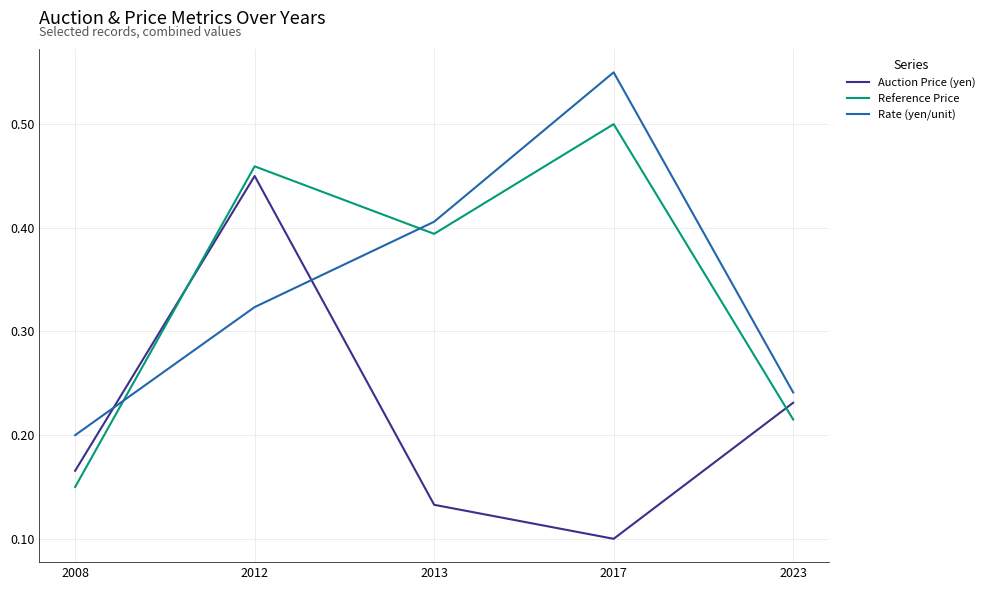

How many times do Rate (yen/unit) and Auction Price (yen) cross each other?

2